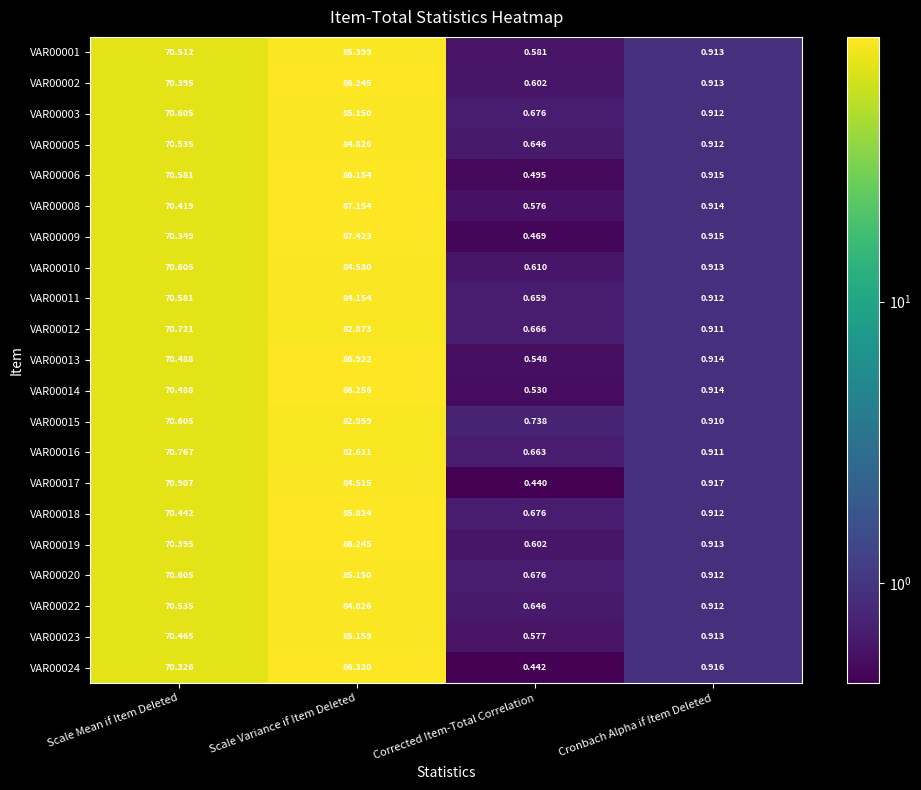

At which label does VAR00020 first exceed 70?

Scale Mean if Item Deleted